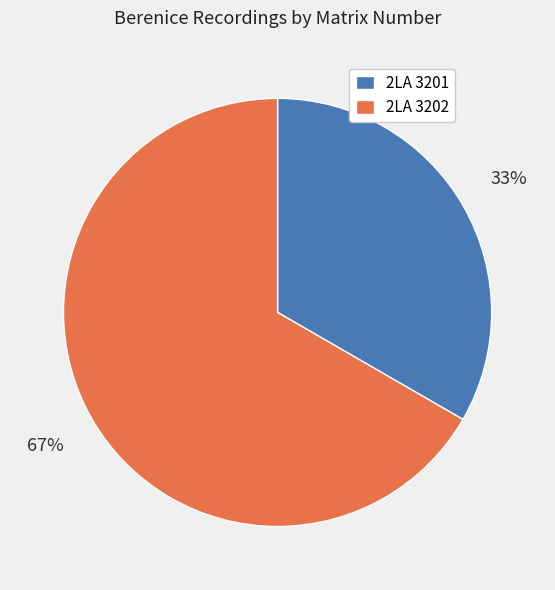

Which category has the biggest portion of the pie?

2LA 3202